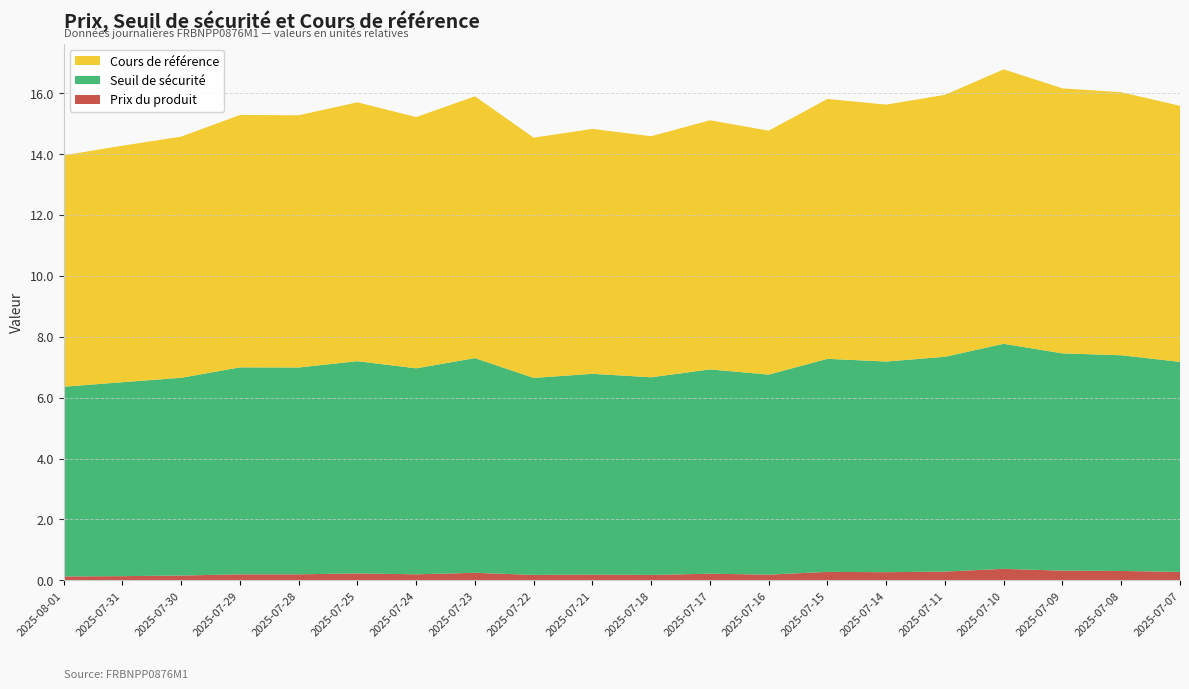

Reading left to right, transcribe all the data shown in this chart.

Prix du produit: 2025-08-01=0.1	2025-07-31=0.1	2025-07-30=0.2	2025-07-29=0.2	2025-07-28=0.2	2025-07-25=0.2	2025-07-24=0.2	2025-07-23=0.2	2025-07-22=0.2	2025-07-21=0.2	2025-07-18=0.2	2025-07-17=0.2	2025-07-16=0.2	2025-07-15=0.3	2025-07-14=0.3	2025-07-11=0.3	2025-07-10=0.4	2025-07-09=0.3	2025-07-08=0.3	2025-07-07=0.3
Seuil de sécurité: 2025-08-01=6.2	2025-07-31=6.4	2025-07-30=6.5	2025-07-29=6.8	2025-07-28=6.8	2025-07-25=7.0	2025-07-24=6.8	2025-07-23=7.0	2025-07-22=6.5	2025-07-21=6.6	2025-07-18=6.5	2025-07-17=6.7	2025-07-16=6.6	2025-07-15=7.0	2025-07-14=6.9	2025-07-11=7.1	2025-07-10=7.4	2025-07-09=7.1	2025-07-08=7.1	2025-07-07=6.9
Cours de référence: 2025-08-01=7.6	2025-07-31=7.8	2025-07-30=7.9	2025-07-29=8.3	2025-07-28=8.3	2025-07-25=8.5	2025-07-24=8.2	2025-07-23=8.6	2025-07-22=7.9	2025-07-21=8.0	2025-07-18=7.9	2025-07-17=8.2	2025-07-16=8.0	2025-07-15=8.5	2025-07-14=8.4	2025-07-11=8.6	2025-07-10=9.0	2025-07-09=8.7	2025-07-08=8.6	2025-07-07=8.4